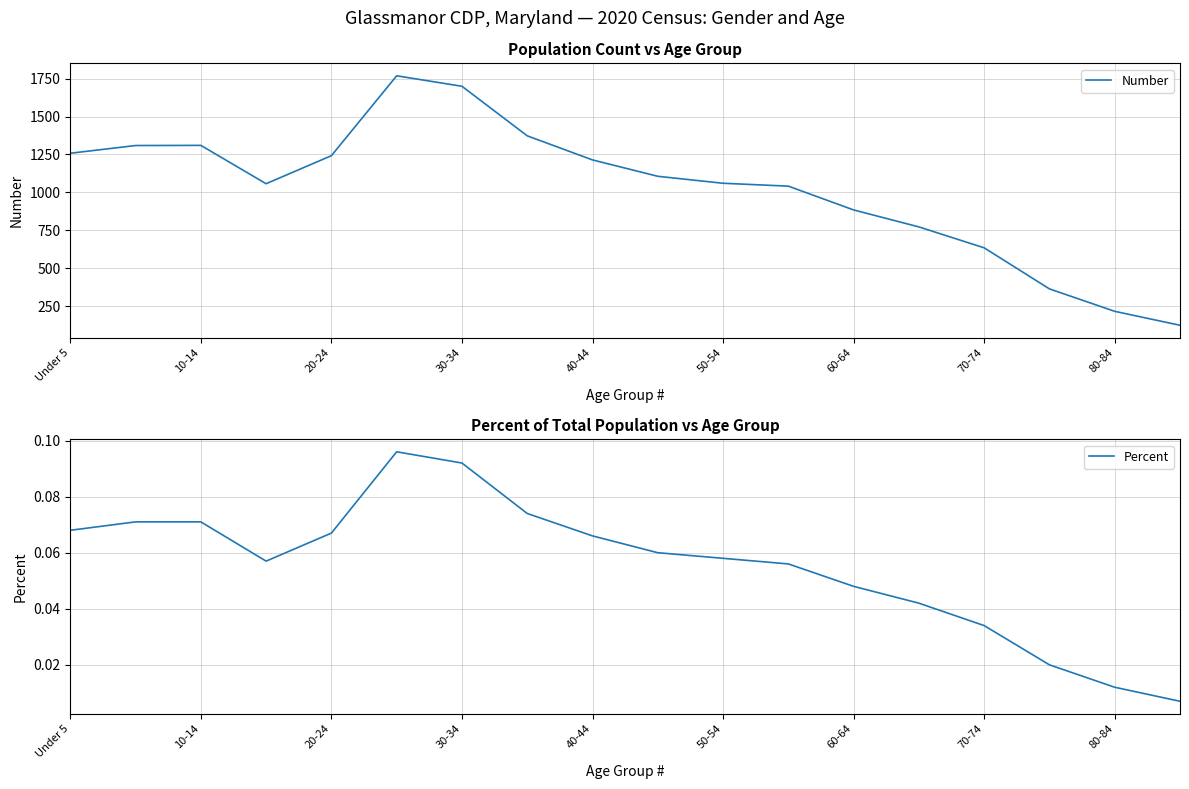

Rank the series by their maximum value, from lowest to highest.

Percent, Number